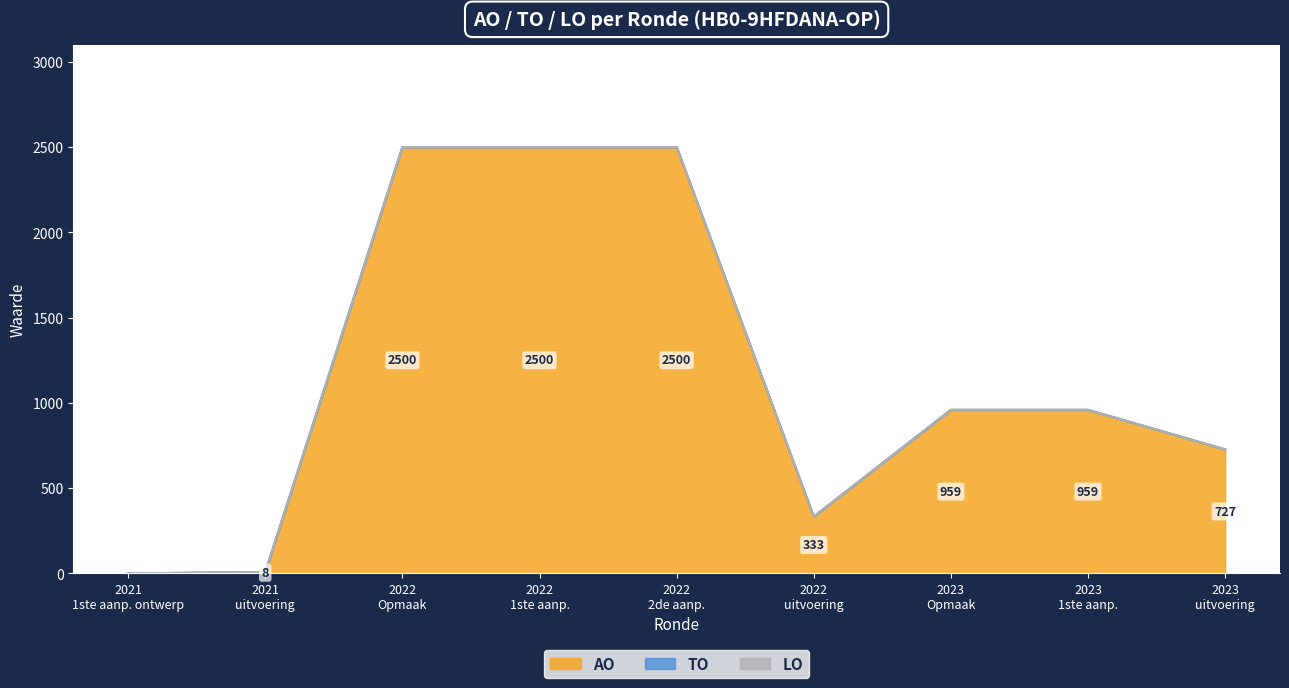

Which category has the highest value in the AO series?

2022 Opmaak - ontwerp